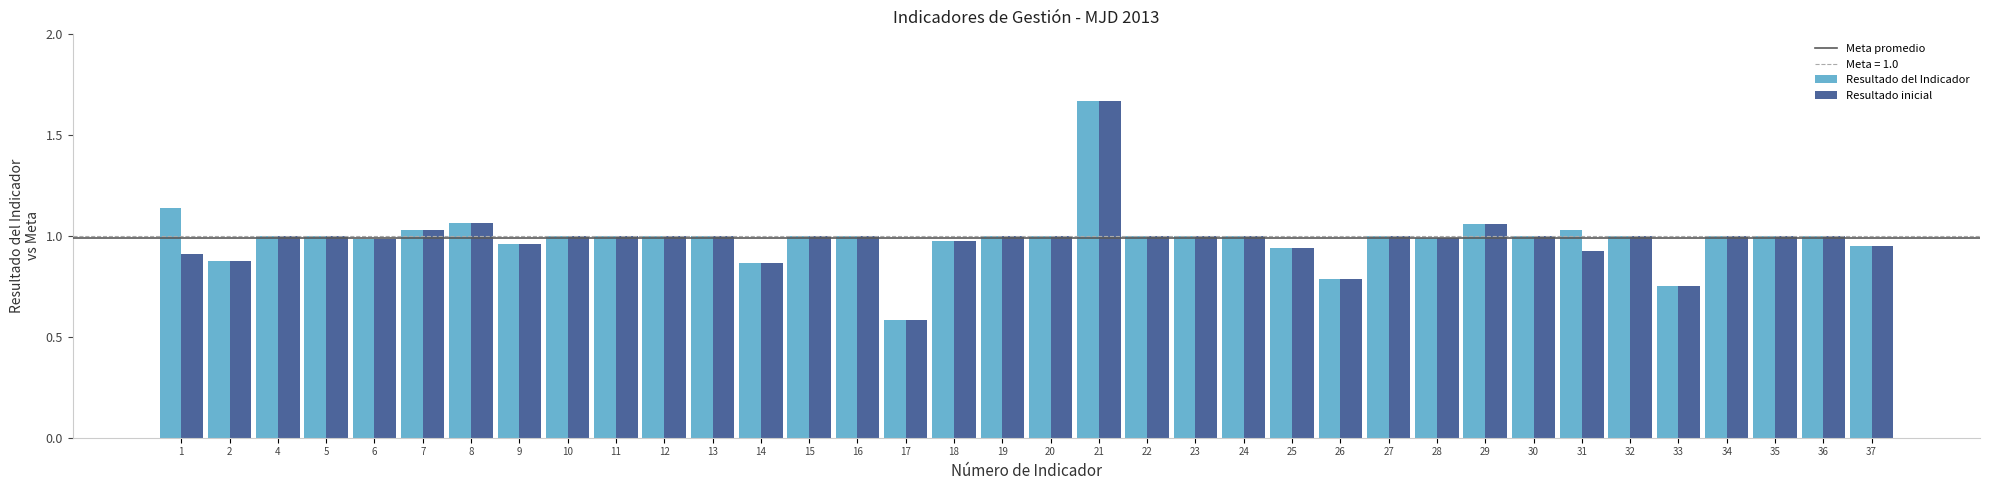

At which category is the sum across all series the highest?

21